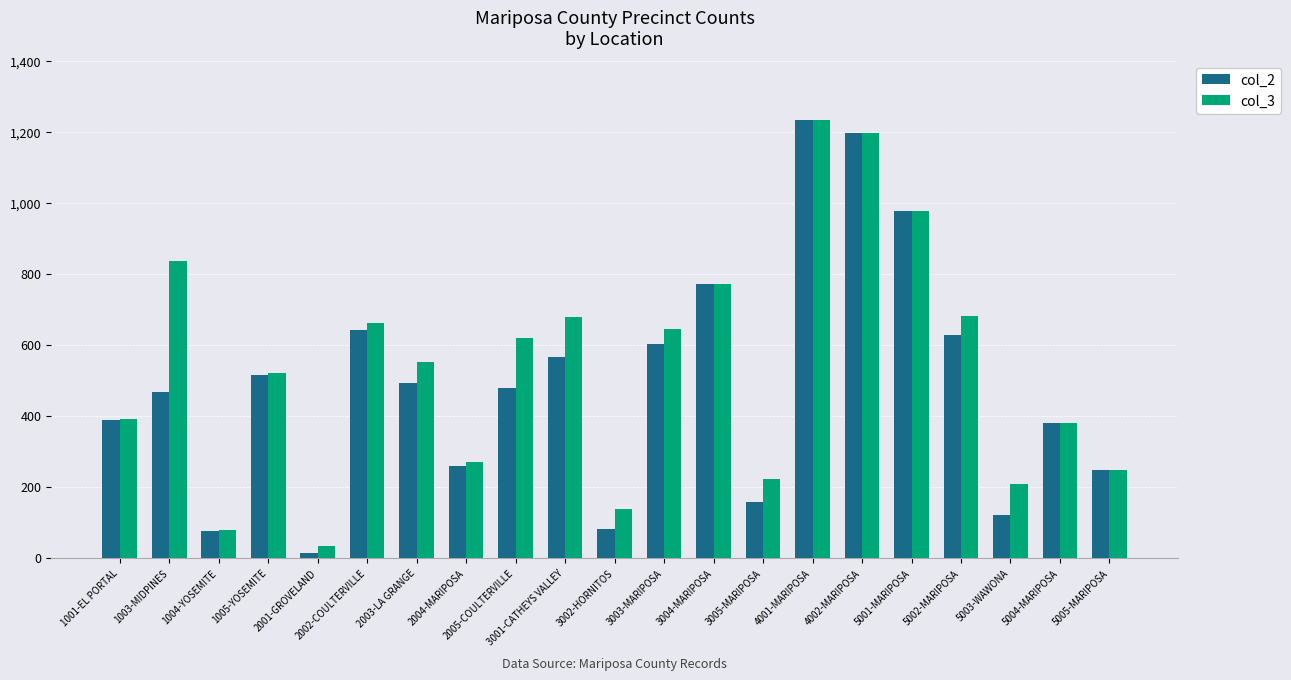

What is the difference between the highest and lowest values at 3005-MARIPOSA?

64